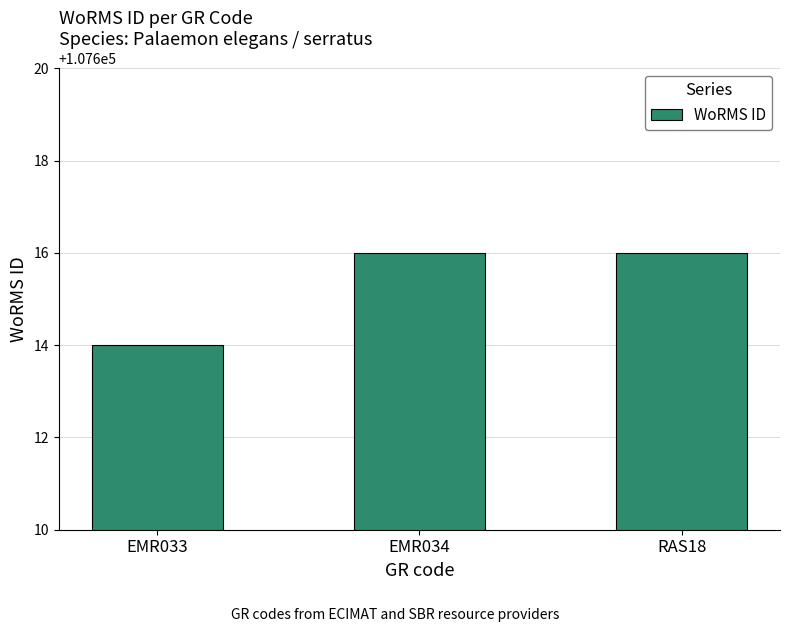

Are the bars grouped side by side (vs. stacked)?

No